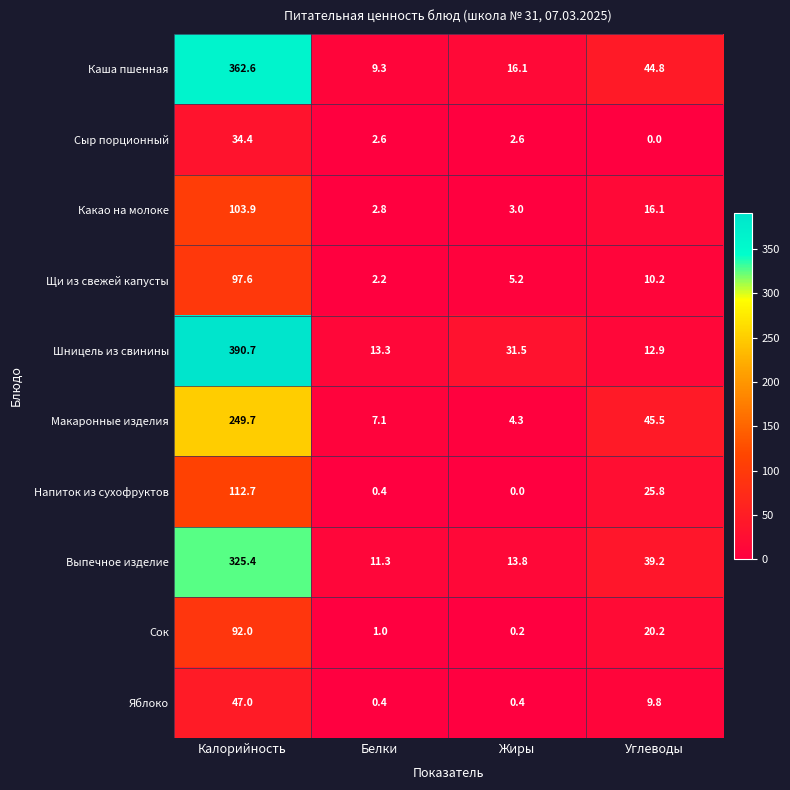

Read the Щи из свежей капусты value at Калорийность.

97.6